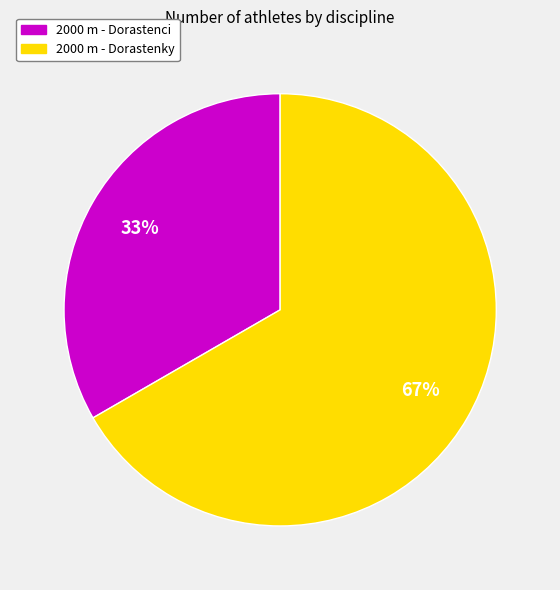

Combined, do 2000 m - Dorastenky and 2000 m - Dorastenci account for over 50%?

Yes